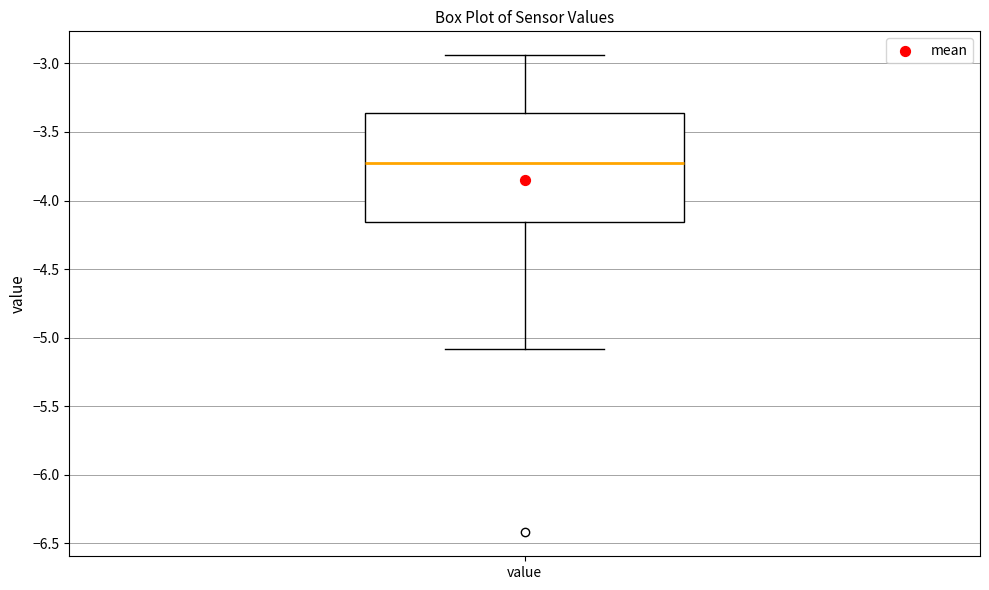

Transcribe this box plot: give where the median line is, the range the box spans, and where the two whiskers end, as read against the y-axis. The values are not printed on the chart, so give them approximately, as read against the axis.

median -3.70, box -4.15 to -3.35, whiskers -5.10 to -2.95